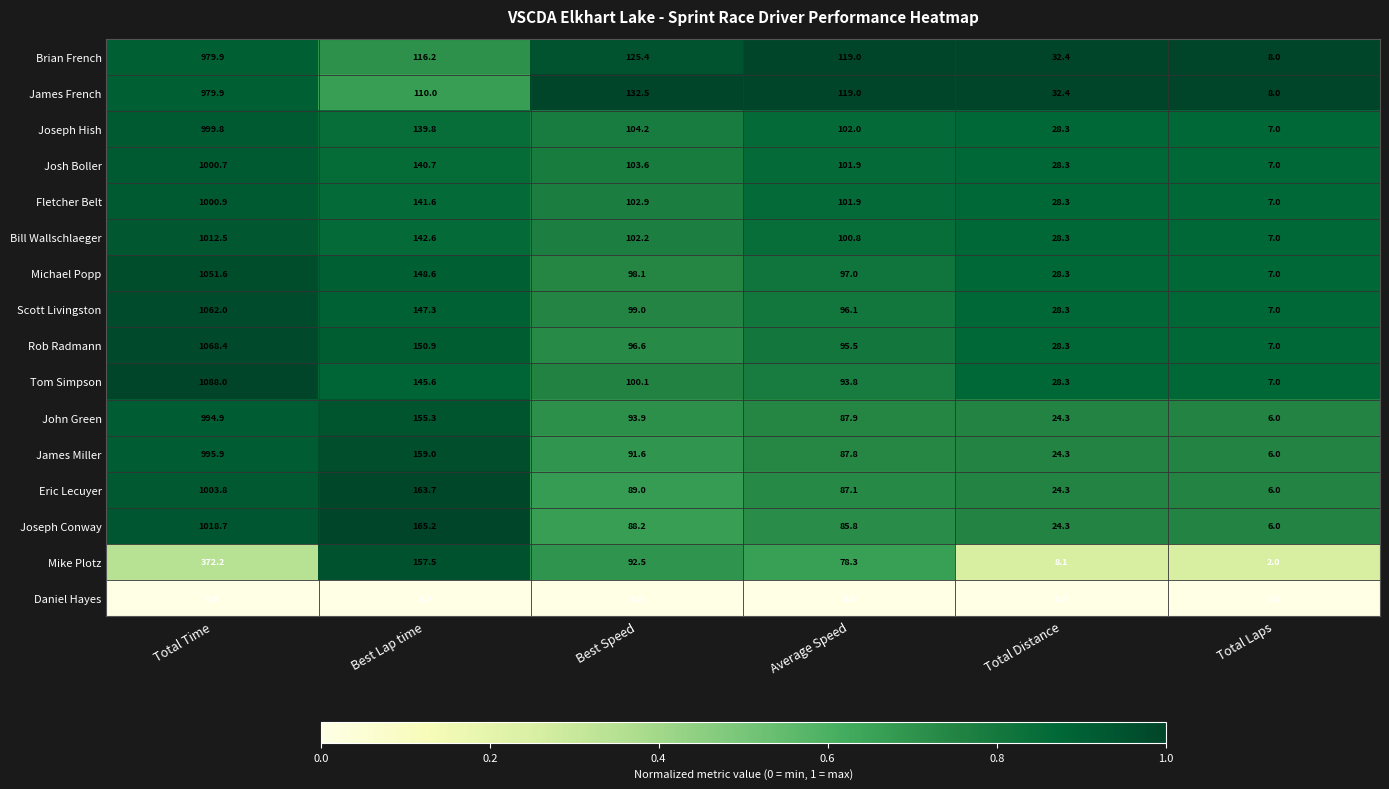

Between Best Lap time and Total Distance, which series saw the biggest shift?

Mike Plotz